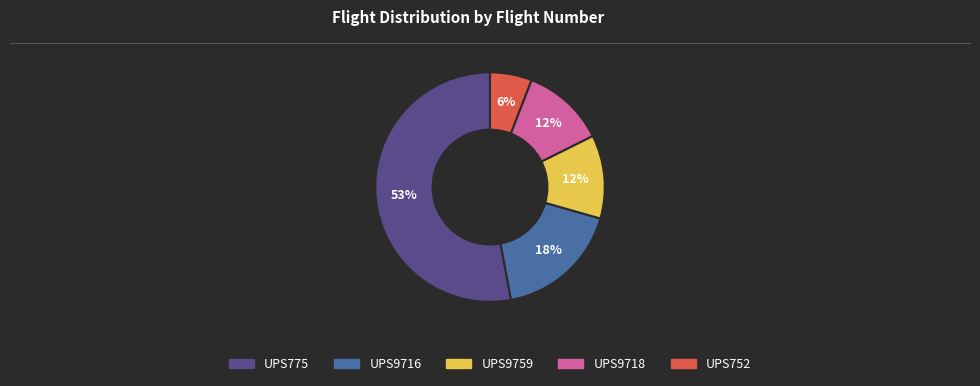

To the nearest percent, what portion does UPS9718 represent?

12%